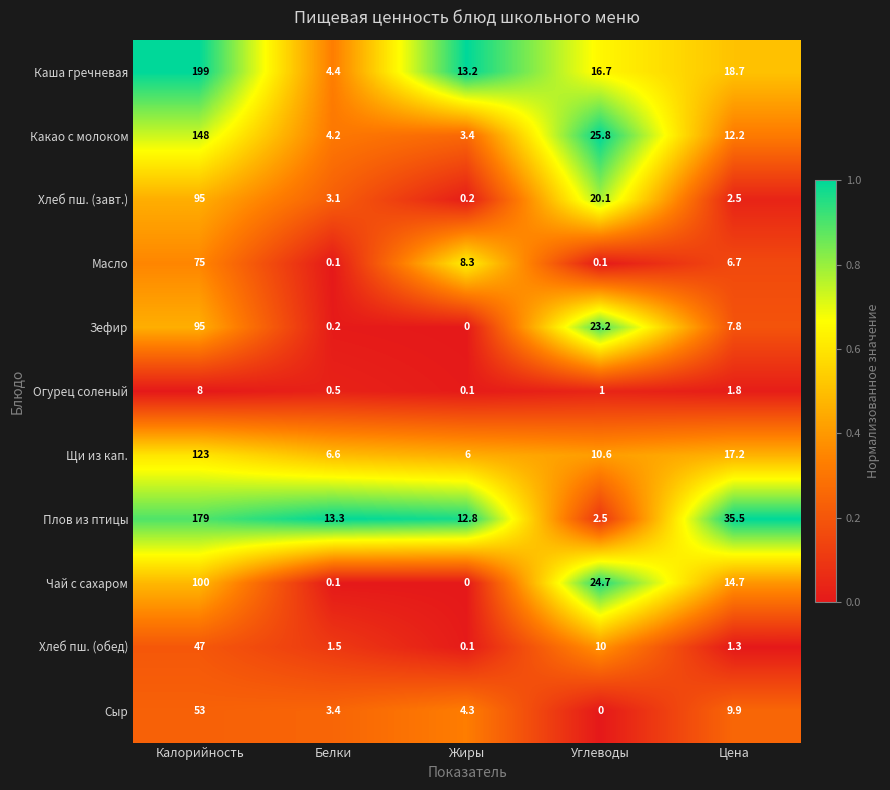

At which label does Чай с сахаром reach its peak?

Калорийность